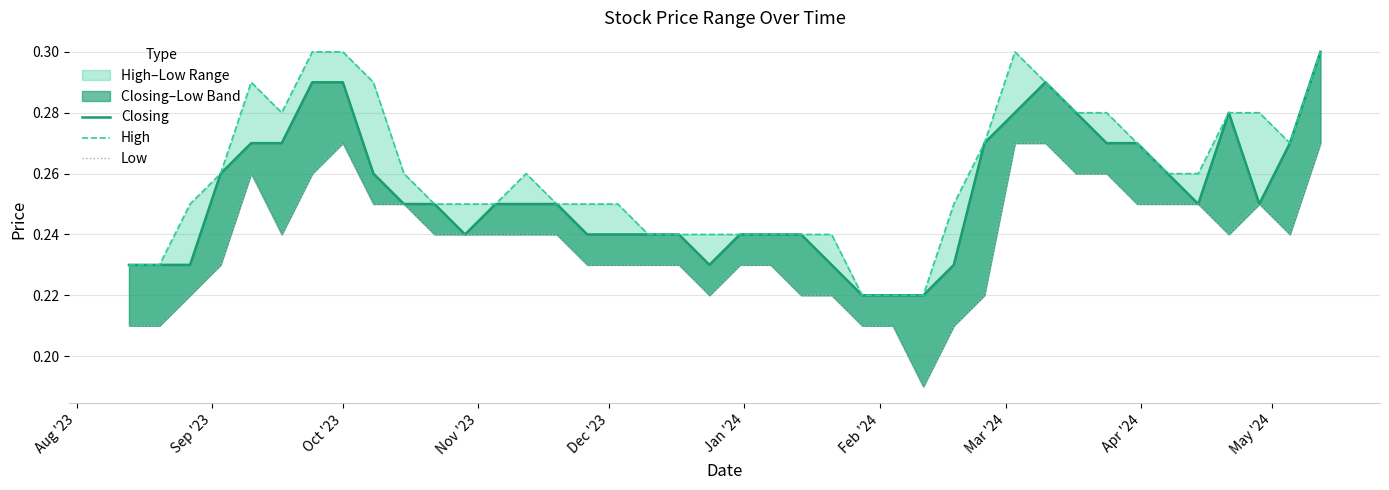

What is the difference between the maximum and minimum values in the Low series?

0.1